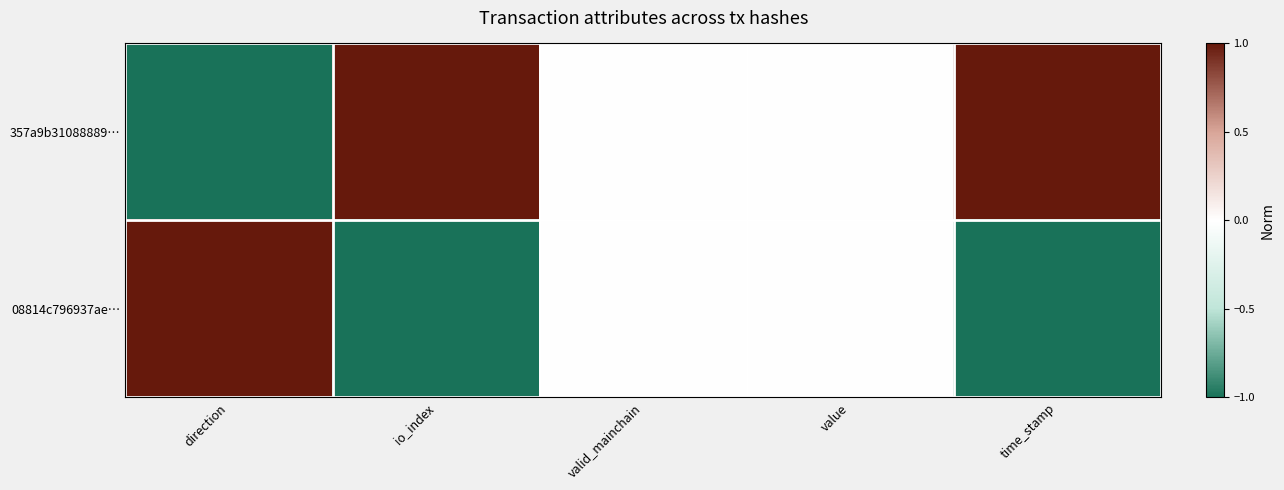

Which has a higher value, direction or value?

value